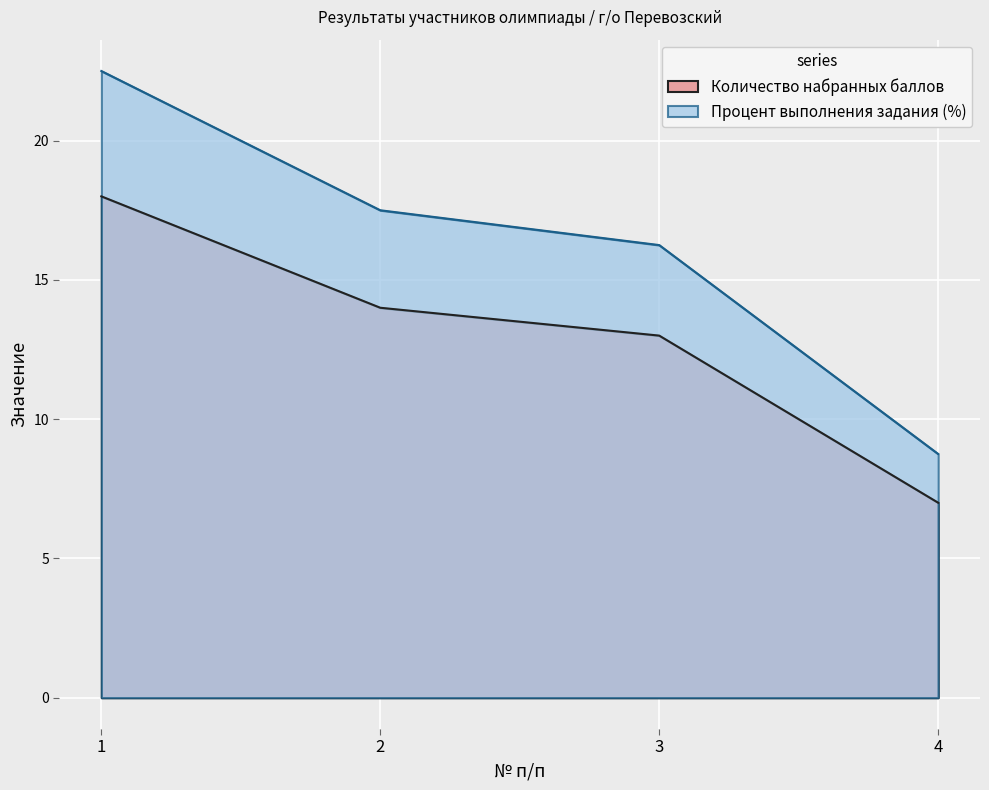

True or false: Процент выполнения задания (%) has more than 2 points higher than both neighbors.

False